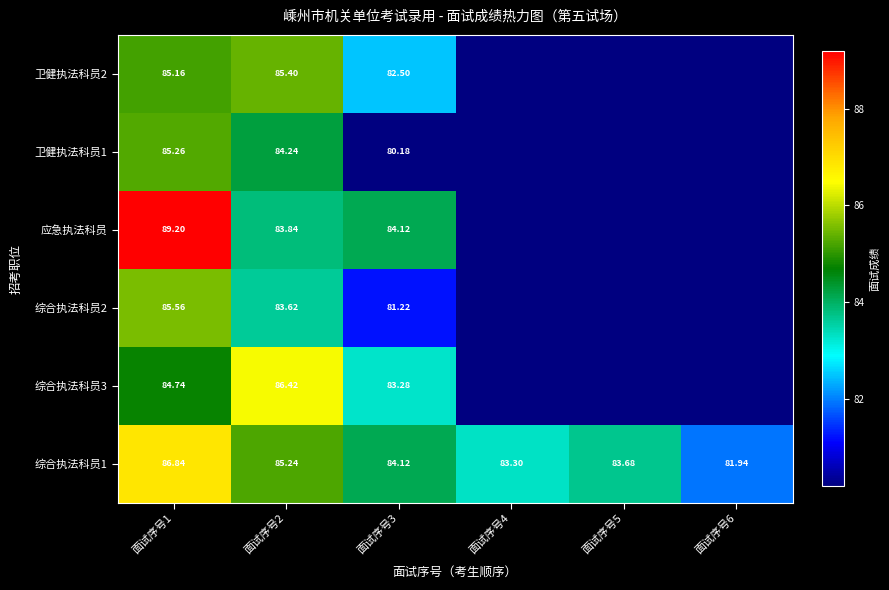

What value does the 综合执法科员2 series have at 面试序号3?

81.2